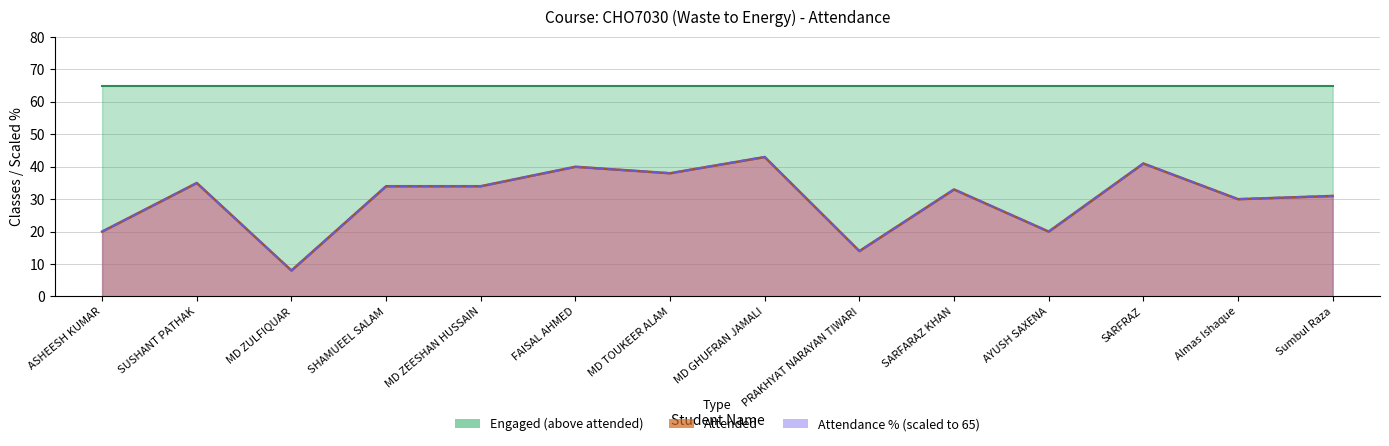

True or false: Percent and Attended cross at least once.

True